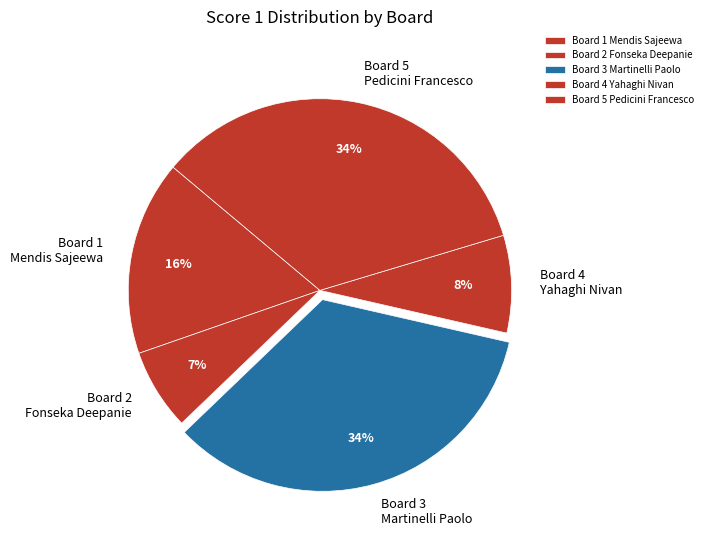

Which slice is the smallest?

Board 2 Fonseka Deepanie